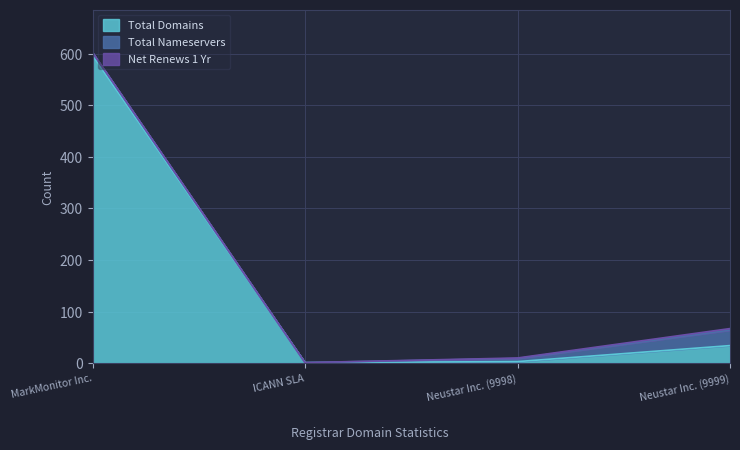

Reading left to right, extract all data points from this chart.

total-domains: 596	1	3	34
total-nameservers: 6	0	6	30
net-renews-1-yr: 0	0	1	3